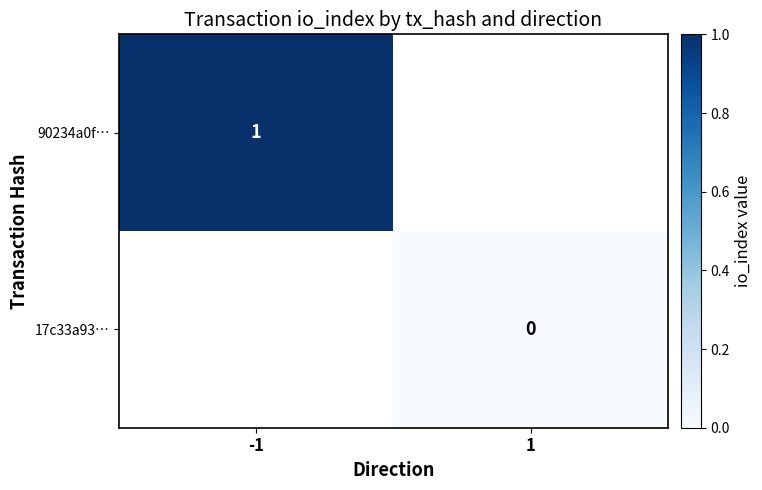

Is the value of 17c33a93… at -1 greater than the value of 90234a0f… at -1?

No